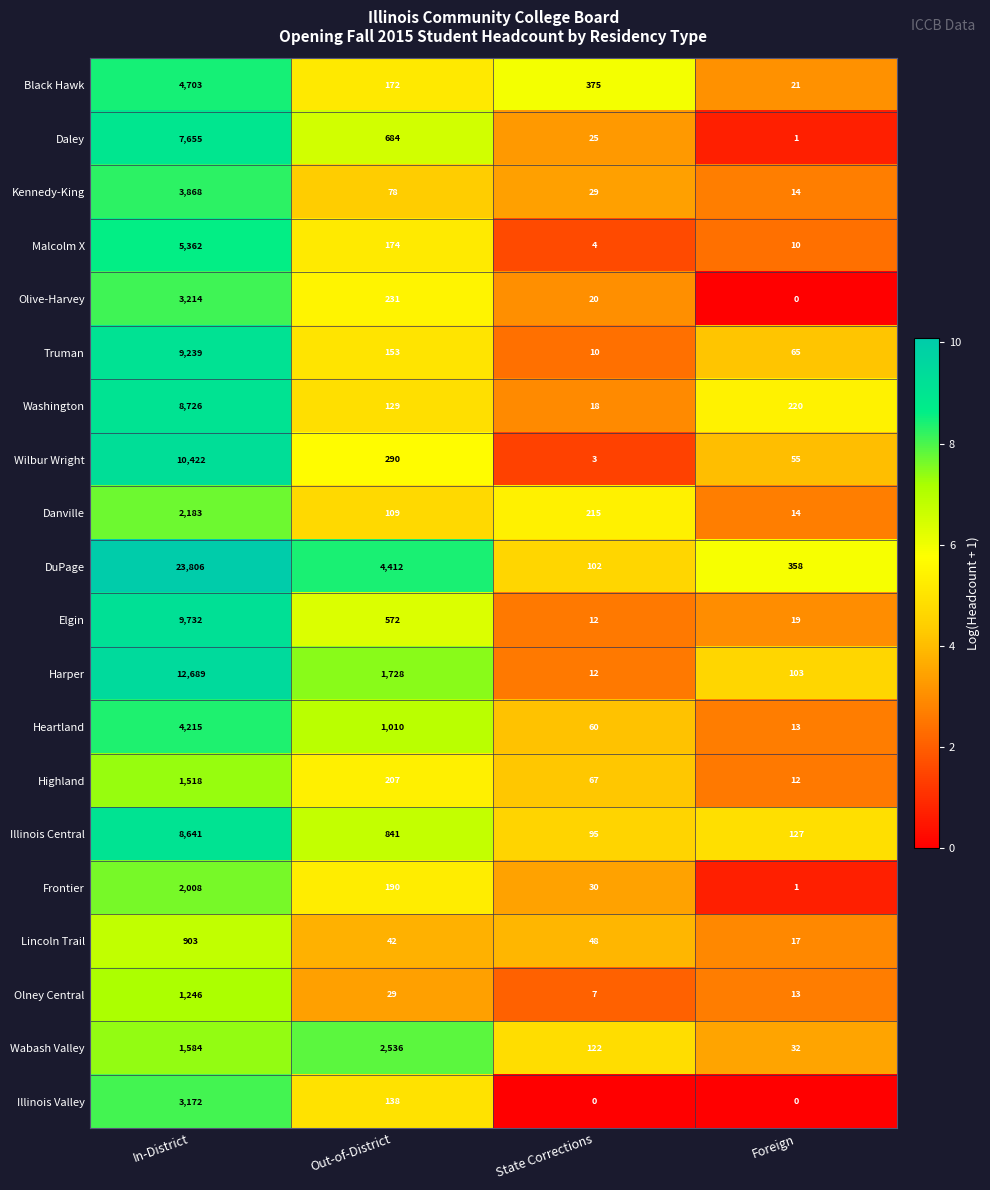

At which category is the sum across all series the highest?

In-District